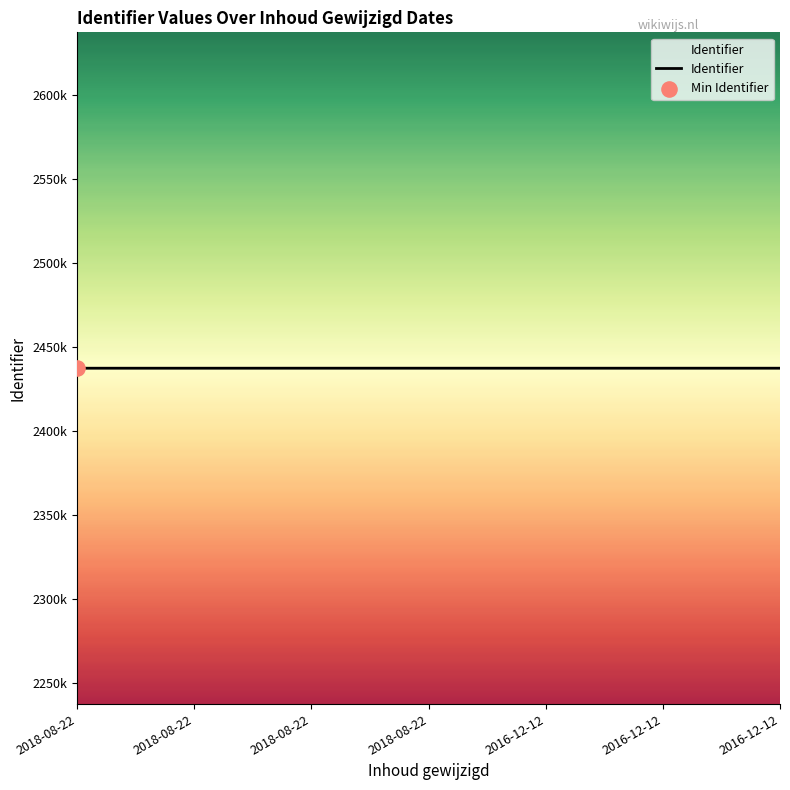

Which has a higher value, 2016-12-12 or 2018-08-22?

2016-12-12